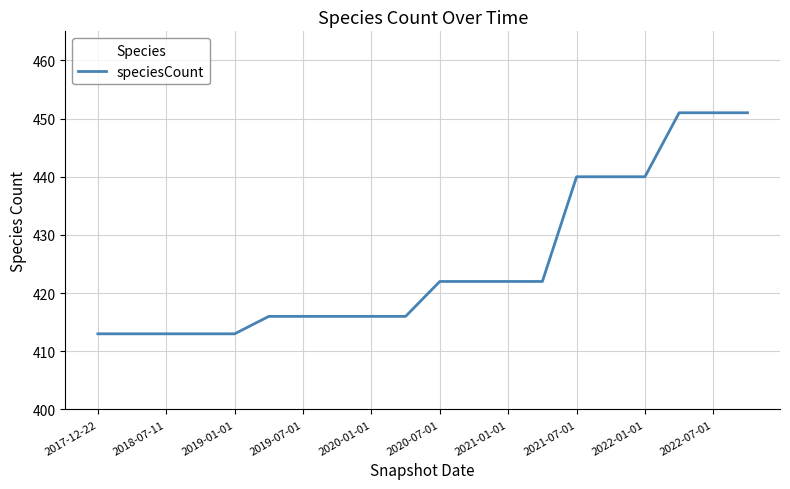

What is the difference between the maximum and minimum values?

38